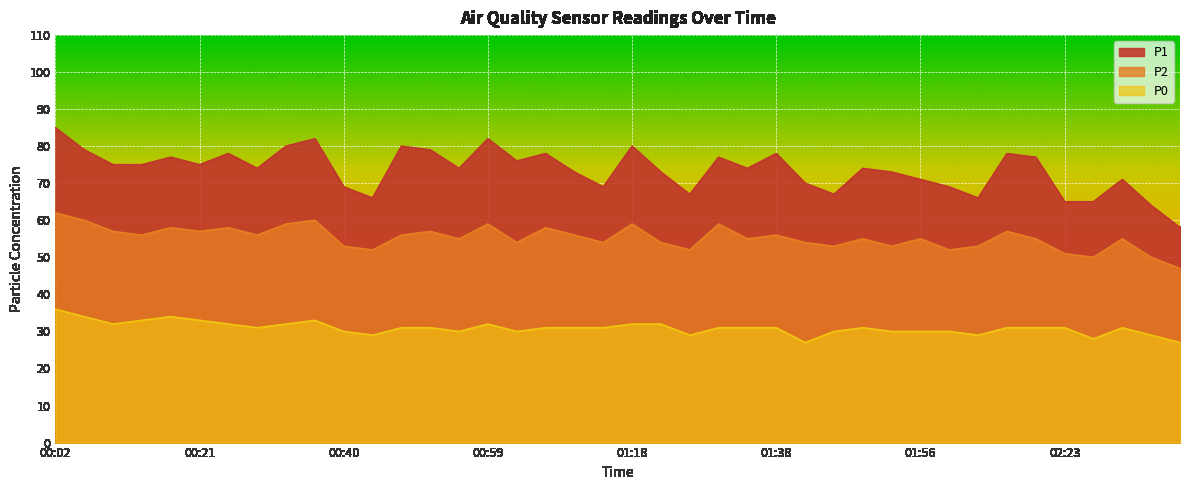

Which has a higher value, 00:06 or 00:02?

00:02